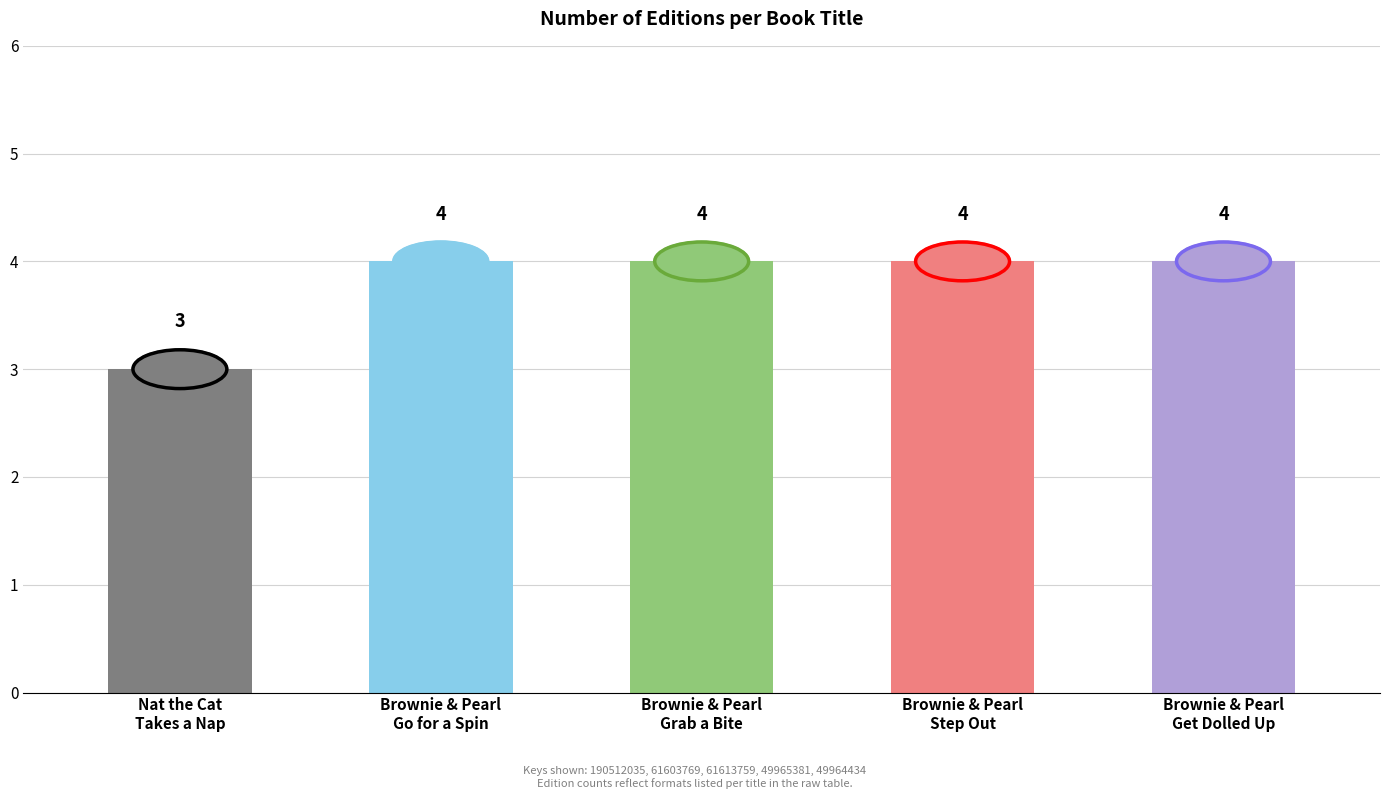

Are the bars horizontal?

No